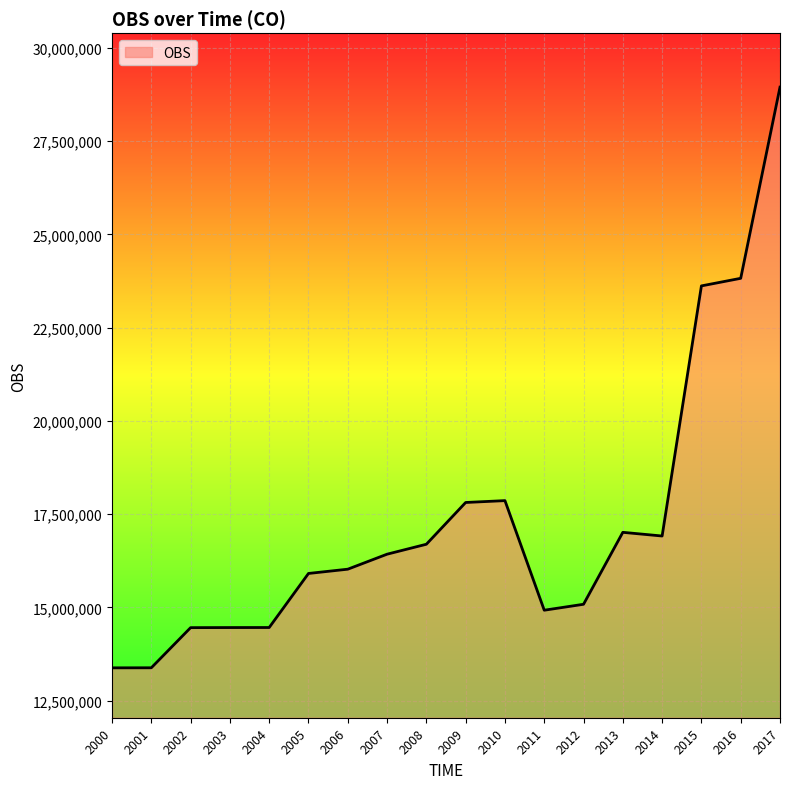

What is the smallest value displayed?

13378656